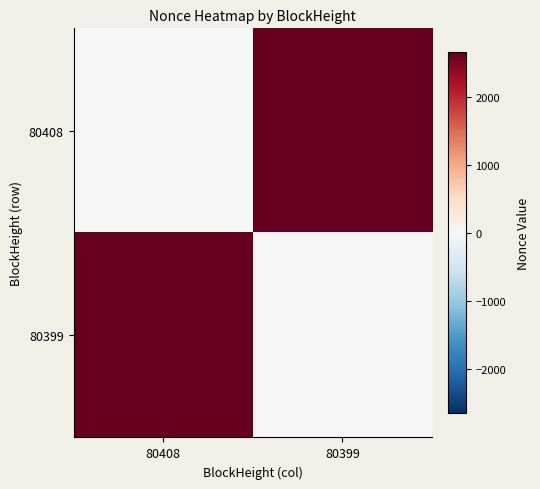

Reading left to right, transcribe all the data shown in this chart.

80408: 80408=0	80399=2651
80399: 80408=2651	80399=0